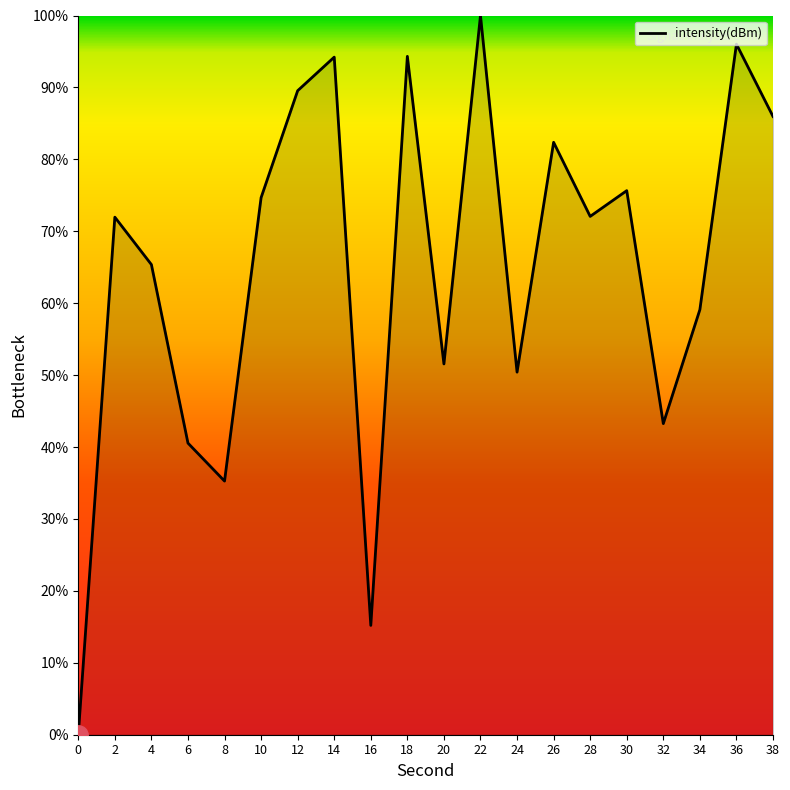

What is the sum of all values?

1297.5